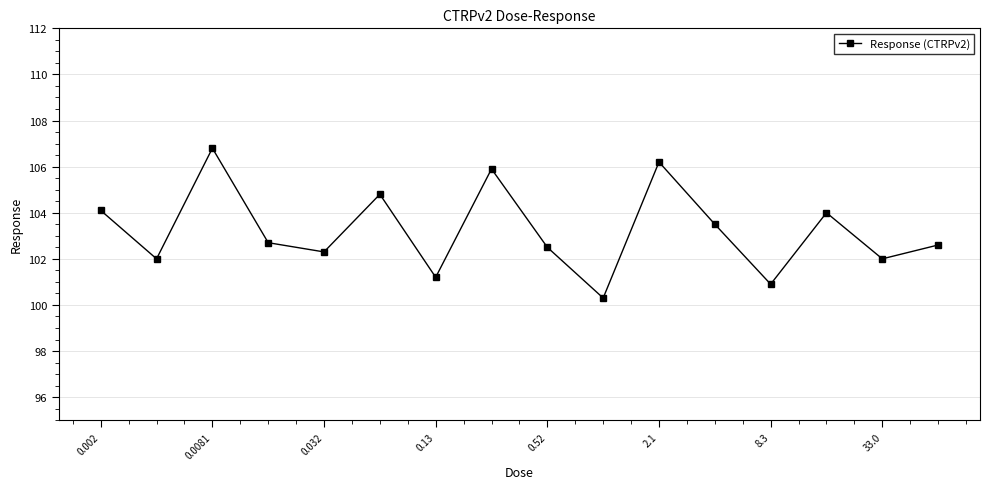

What is the sum of all values?

1651.8